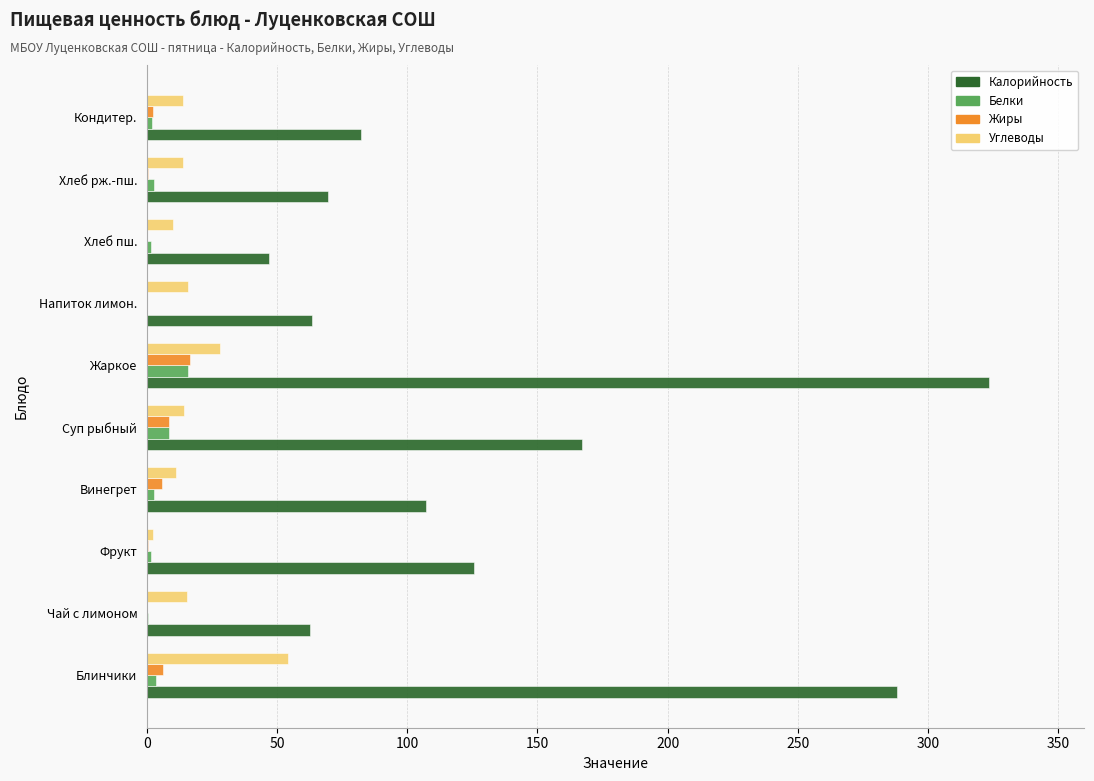

The value of Калорийность at Фрукт is 125.6. True or false?

True